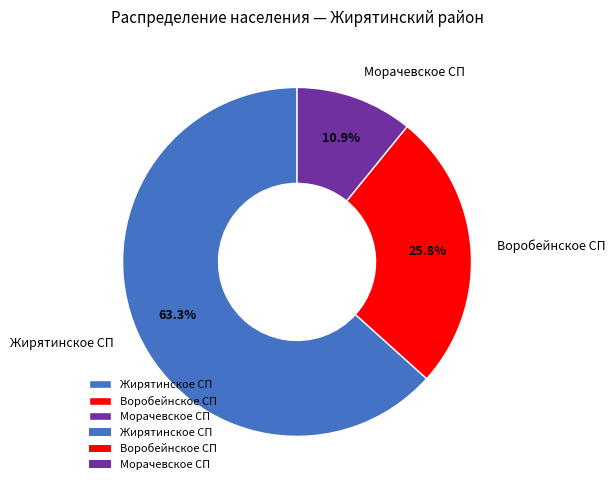

What percentage is the Воробейнское СП slice, to the nearest percent?

26%